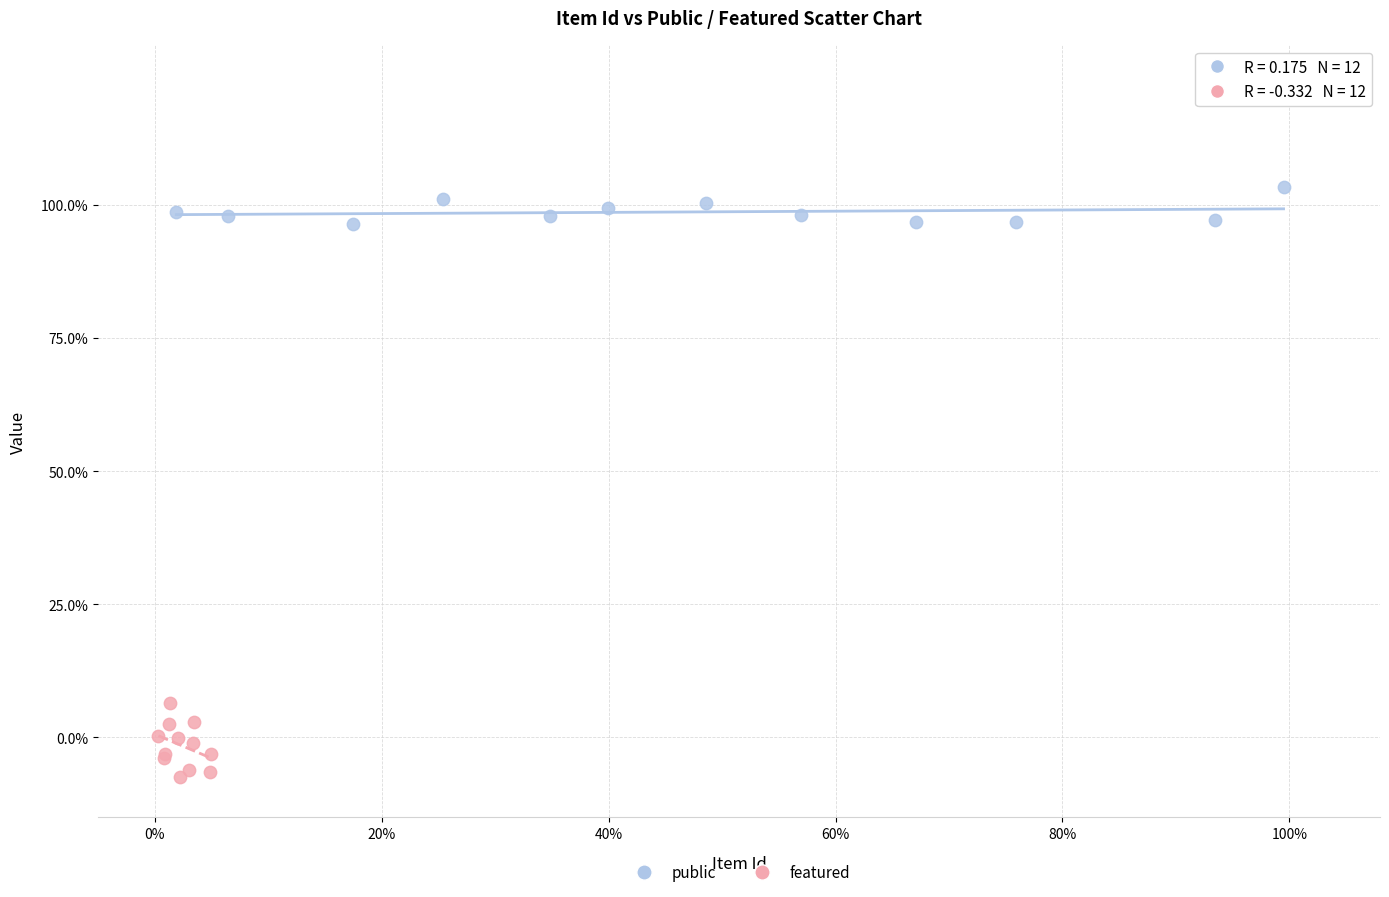

Which series contains the highest Y value?

public